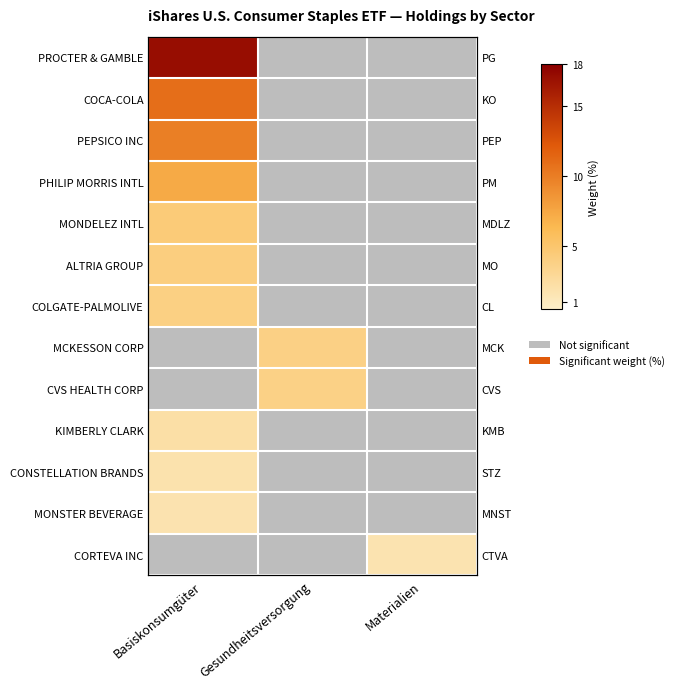

At which label is CVS HEALTH CORP closest to 1?

Basiskonsumgüter